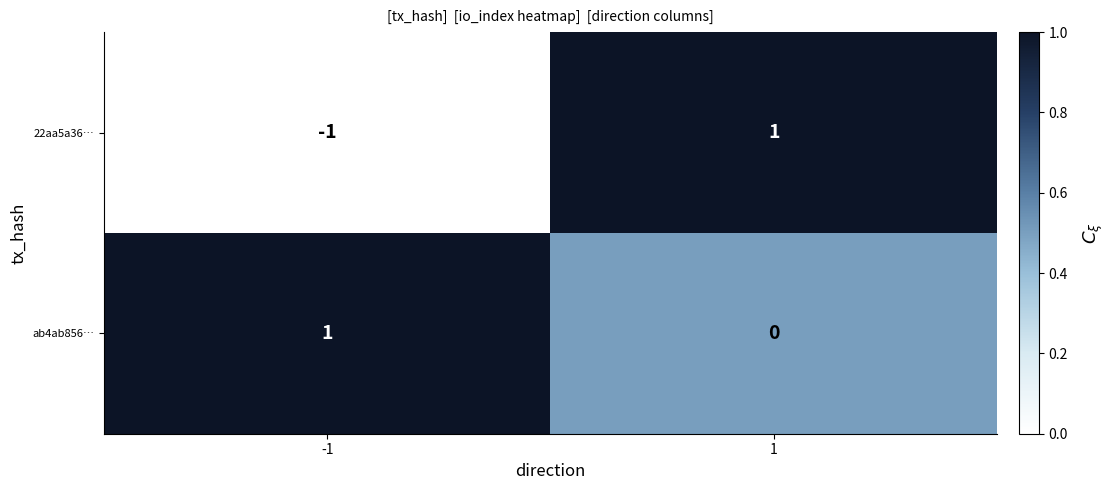

True or false: 22aa5a36… has a value of 1 at 1.

True